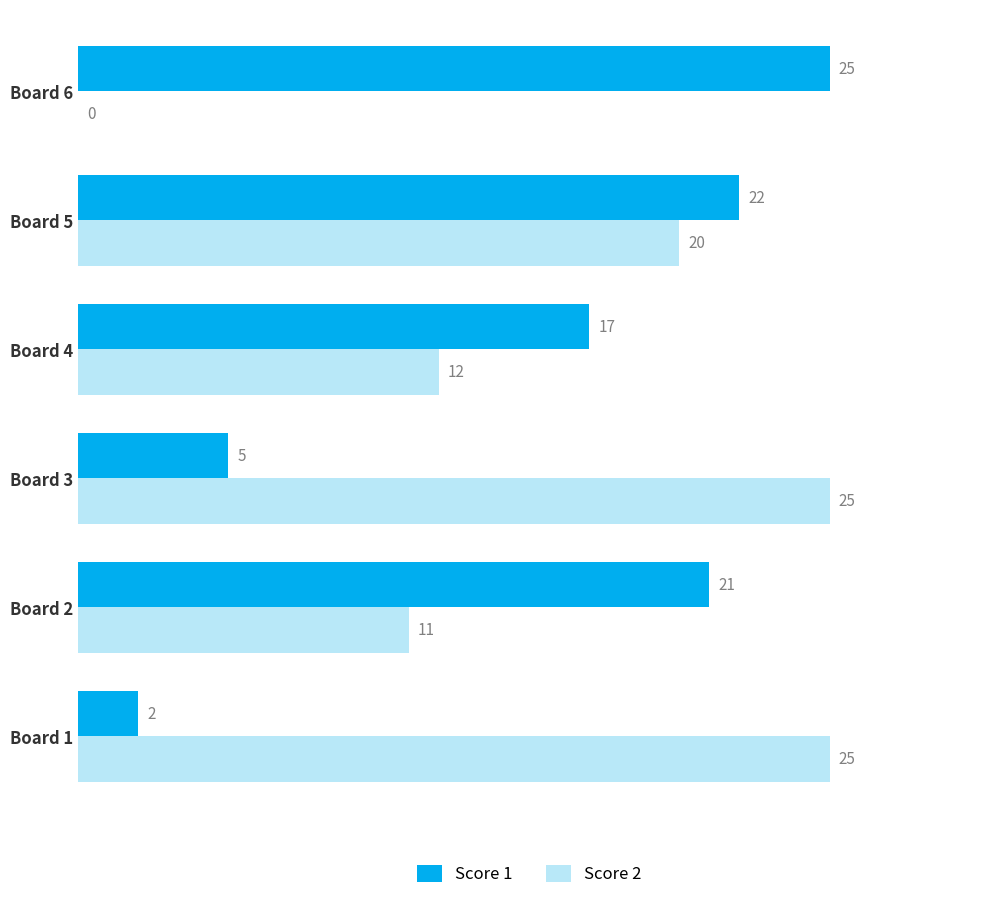

How many categories are shown in the chart?

6